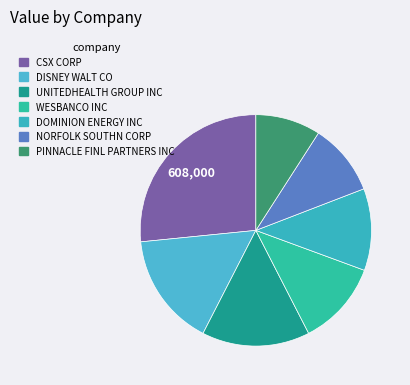

To the nearest percent, what is the average slice percentage?

14%